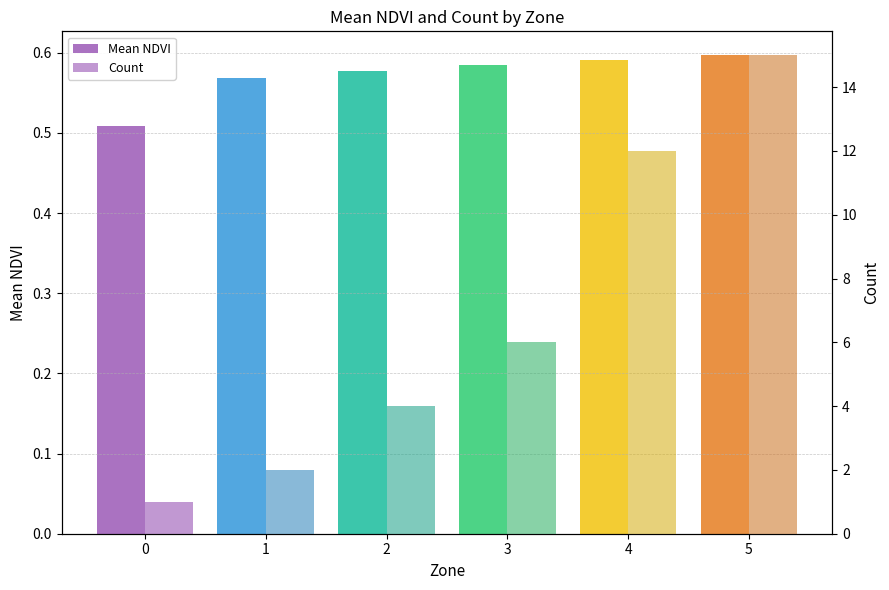

What is the difference between the highest and lowest values at 2?

3.4